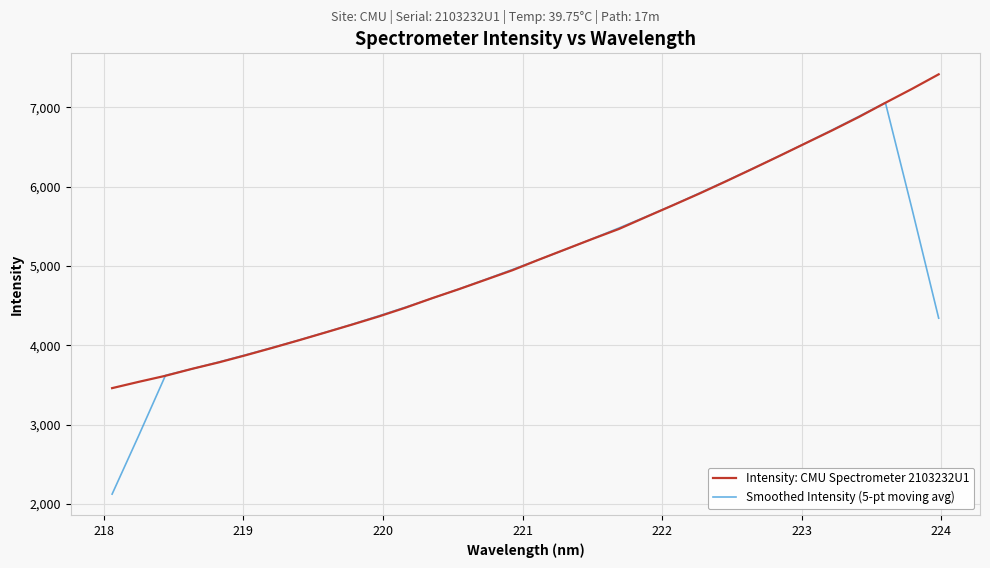

What is the maximum value shown in the chart?

7416.0